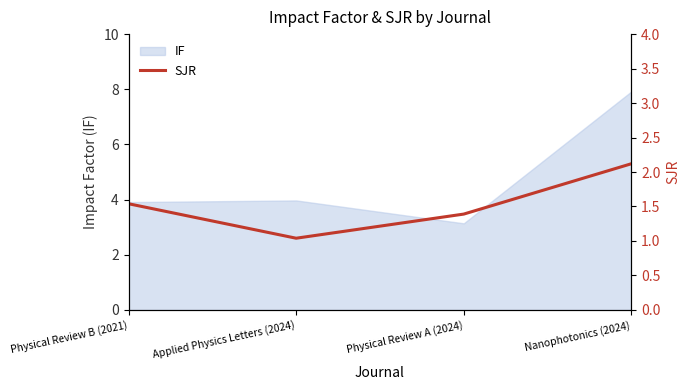

At which label does IF reach its minimum?

Physical Review A (2024)